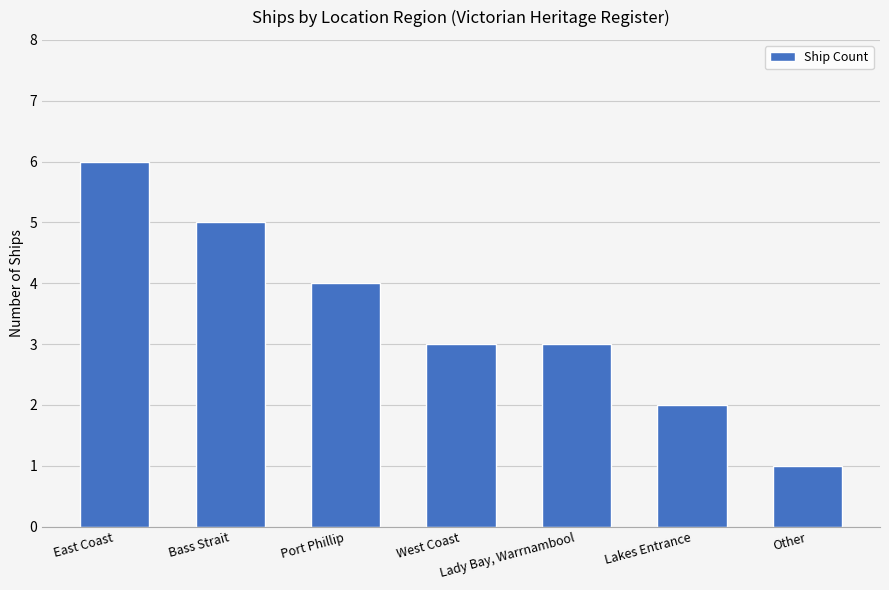

Approximately how many times larger is the value at Other compared to Lakes Entrance?

0.5